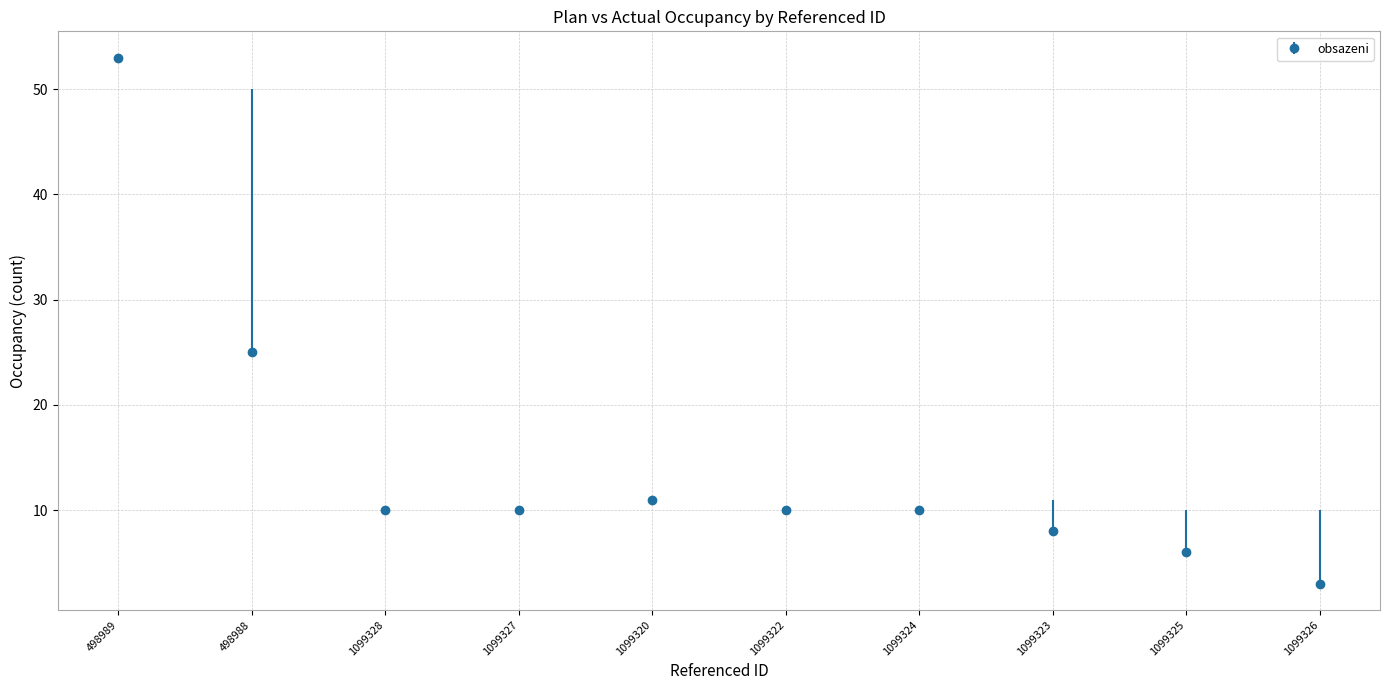

What is the approximate value at 1099326, to the nearest 5?

5